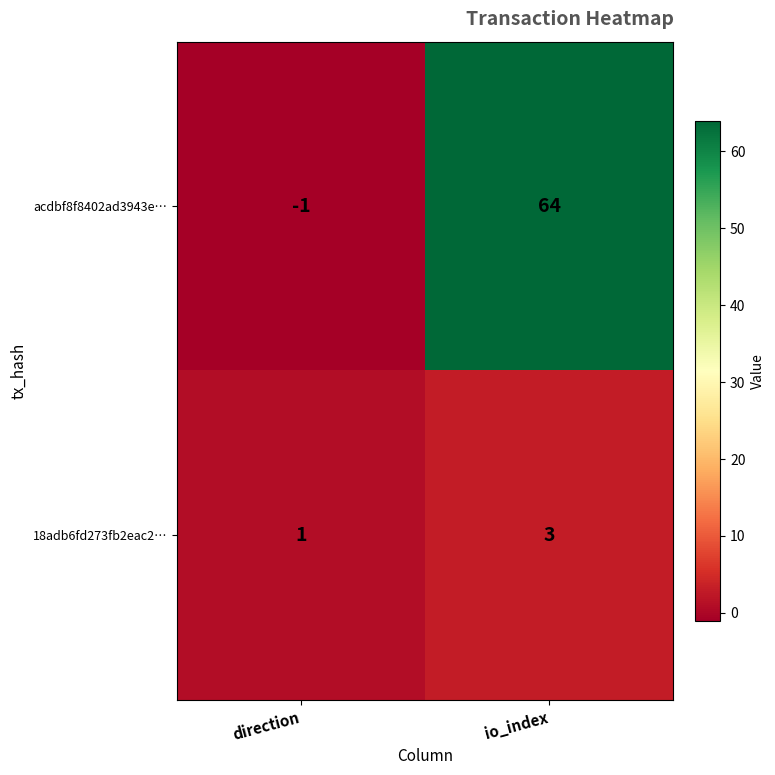

The value of 18adb6fd273fb2eac2… at io_index is 3. True or false?

True